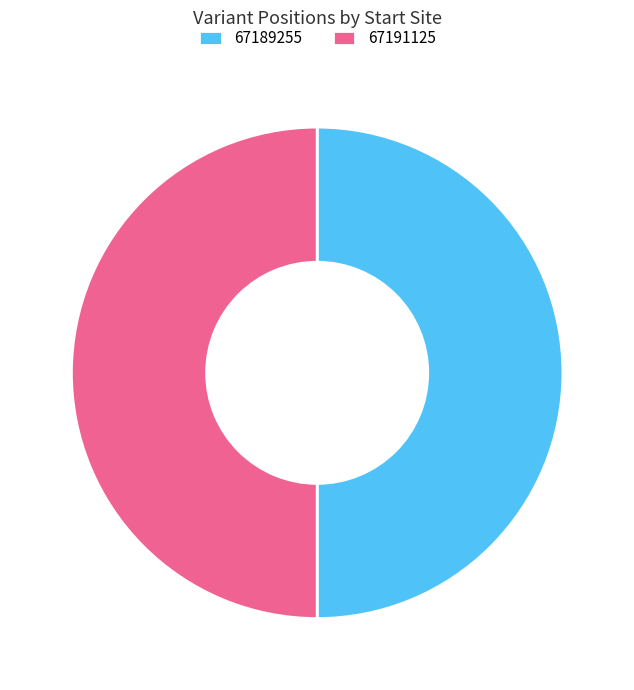

The 67191125 slice represents 38% of the pie. True or false?

False